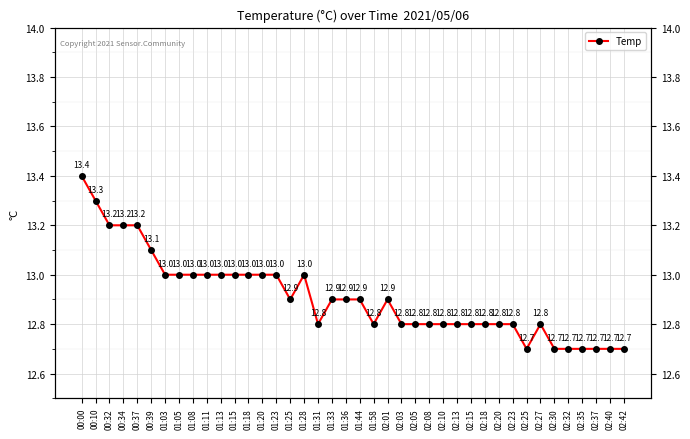

Rank the categories by value from lowest to highest.

02:25, 02:30, 02:32, 02:35, 02:37, 02:40, 02:42, 01:31, 01:58, 02:03, 02:05, 02:08, 02:10, 02:13, 02:15, 02:18, 02:20, 02:23, 02:27, 01:25, 01:33, 01:36, 01:44, 02:01, 01:03, 01:05, 01:08, 01:11, 01:13, 01:15, 01:18, 01:20, 01:23, 01:28, 00:39, 00:32, 00:34, 00:37, 00:10, 00:00